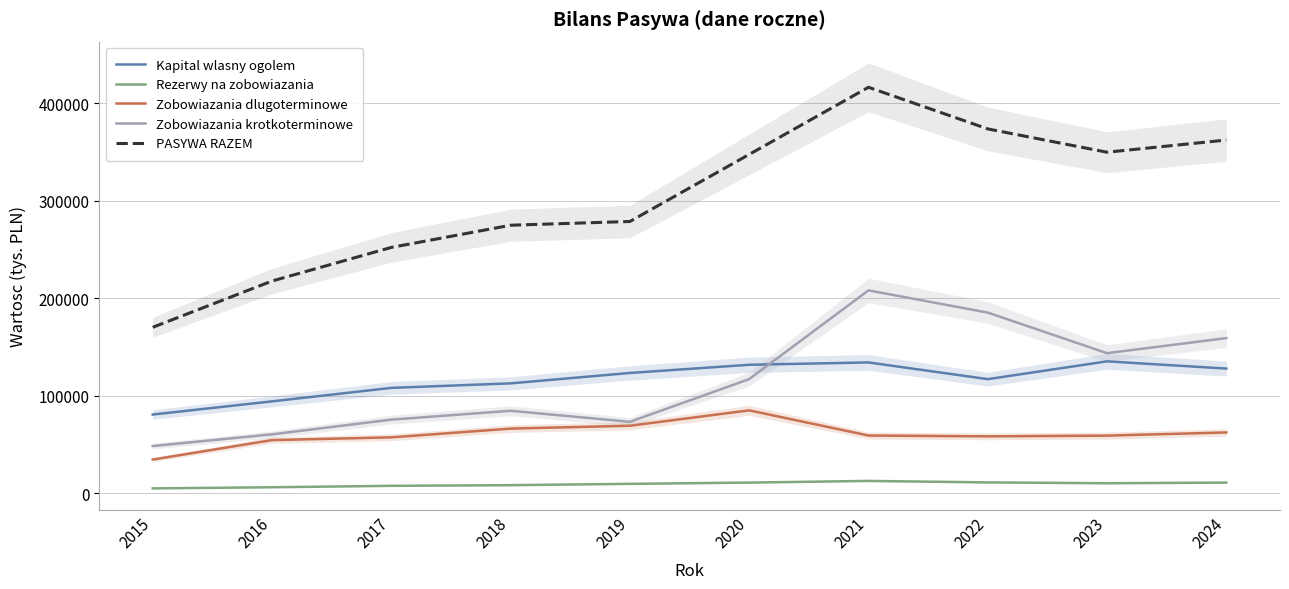

Reading left to right, what are all the values shown in this chart?

Kapital wlasny ogolem: 2015=80709.1	2016=94215.5	2017=108042.0	2018=112665.4	2019=123342.2	2020=131740.5	2021=134142.1	2022=116992.0	2023=135244.4	2024=127846.7
Rezerwy na zobowiazania: 2015=4959.3	2016=6130.8	2017=7587.0	2018=8258.1	2019=9623.0	2020=10907.8	2021=12627.7	2022=11103.5	2023=10236.0	2024=10891.5
Zobowiazania dlugoterminowe: 2015=34519.4	2016=54473.7	2017=57309.0	2018=66272.9	2019=69214.0	2020=84993.3	2021=59182.0	2022=58338.7	2023=59074.3	2024=62343.9
Zobowiazania krotkoterminowe: 2015=48413.0	2016=60377.0	2017=75468.0	2018=84554.9	2019=73240.3	2020=117018.0	2021=208033.5	2022=185272.8	2023=143631.9	2024=159089.7
PASYWA RAZEM: 2015=170177.4	2016=217633.3	2017=252097.0	2018=274867.1	2019=278696.0	2020=347462.2	2021=416338.2	2022=373643.8	2023=349739.4	2024=362229.0